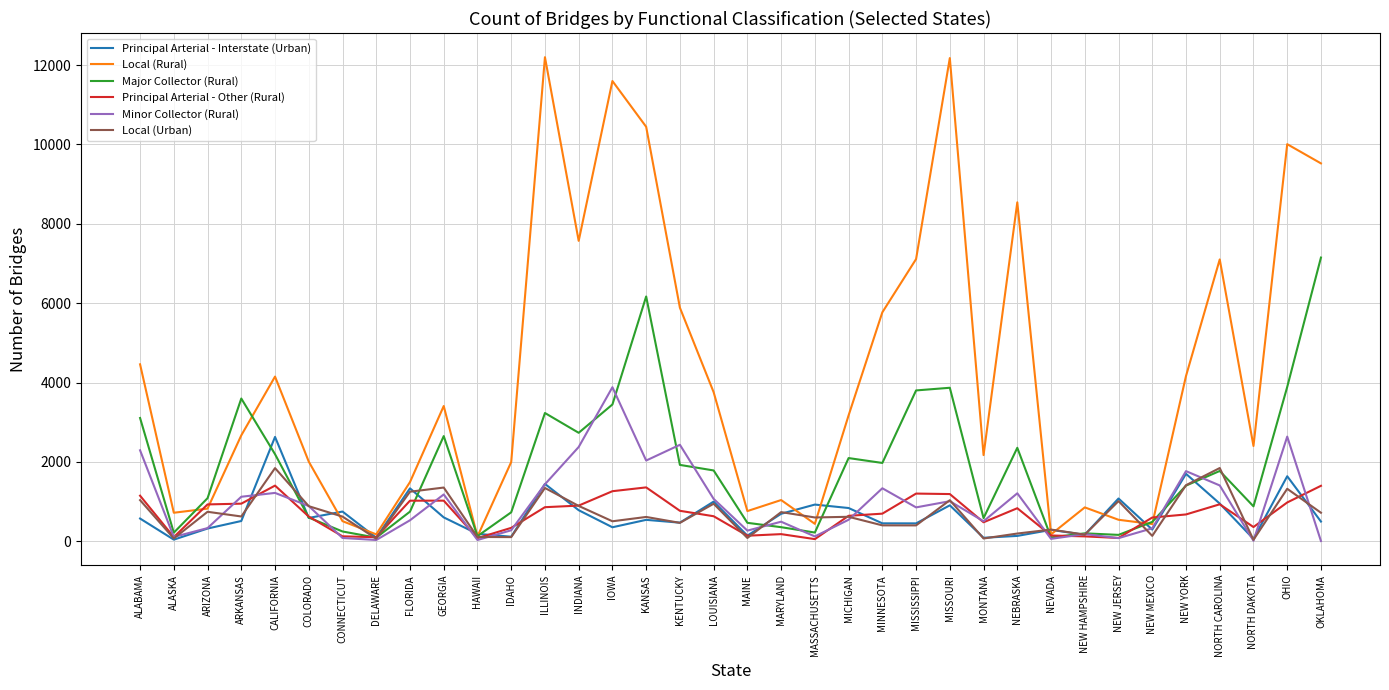

At which label is Local (Rural) closest to 6160?

KENTUCKY